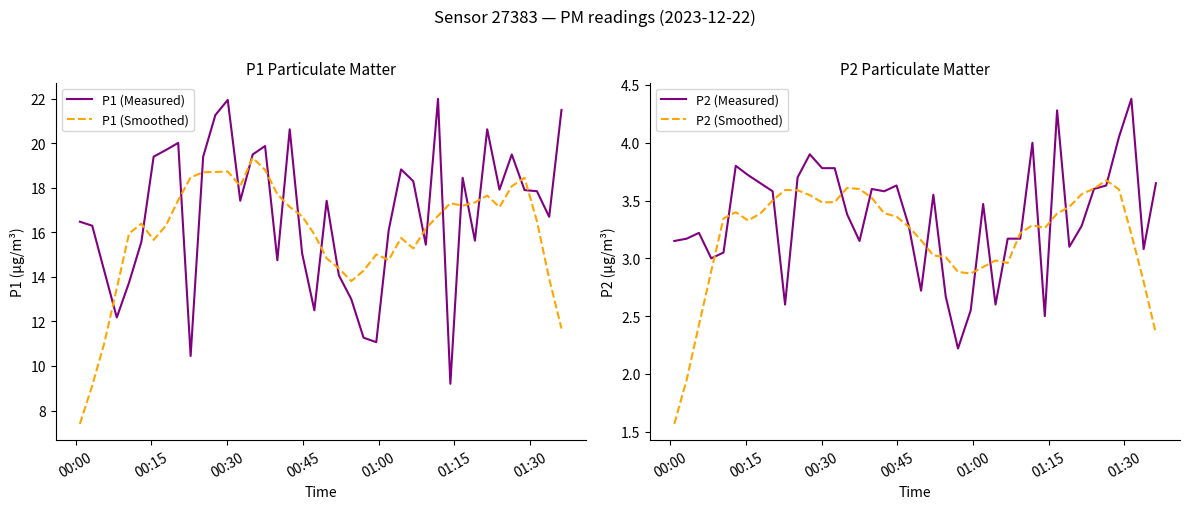

Which series has the largest total across all categories?

P1 (Measured)